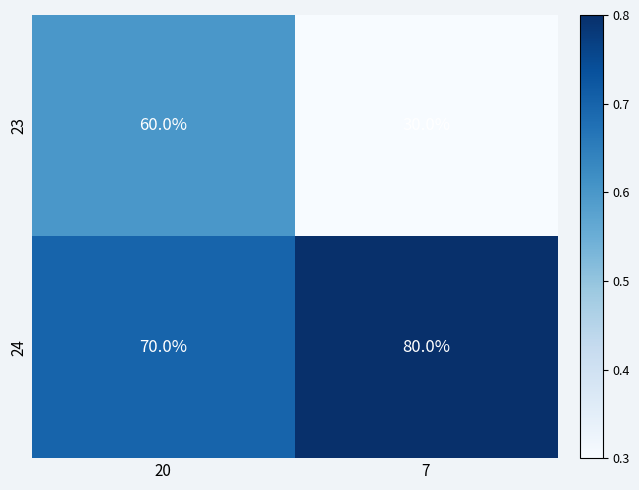

At which category is the sum across all series the highest?

20